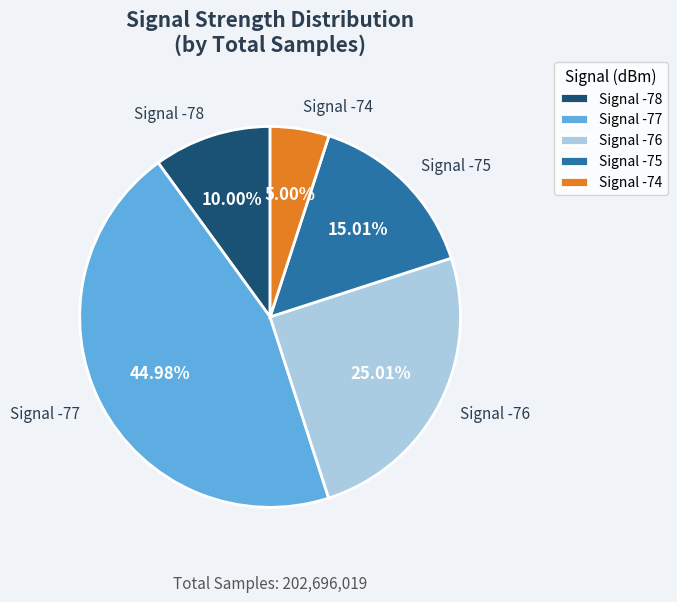

Which has a higher value, Signal -74 or Signal -78?

Signal -78